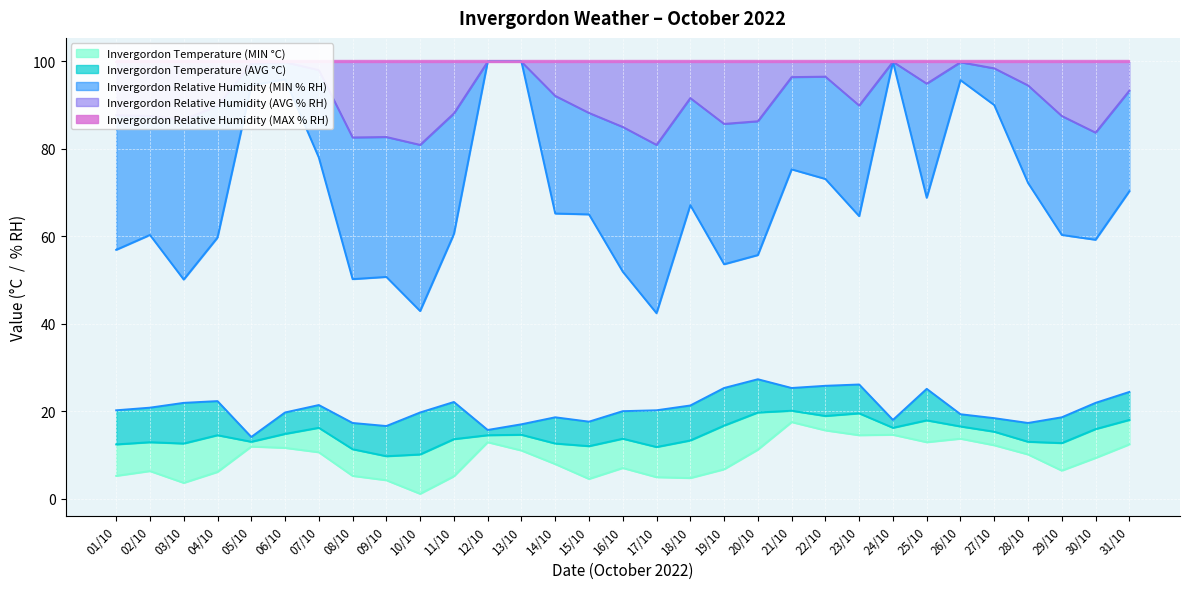

What is the average value of the Invergordon Temperature (AVG °C) series?

14.6